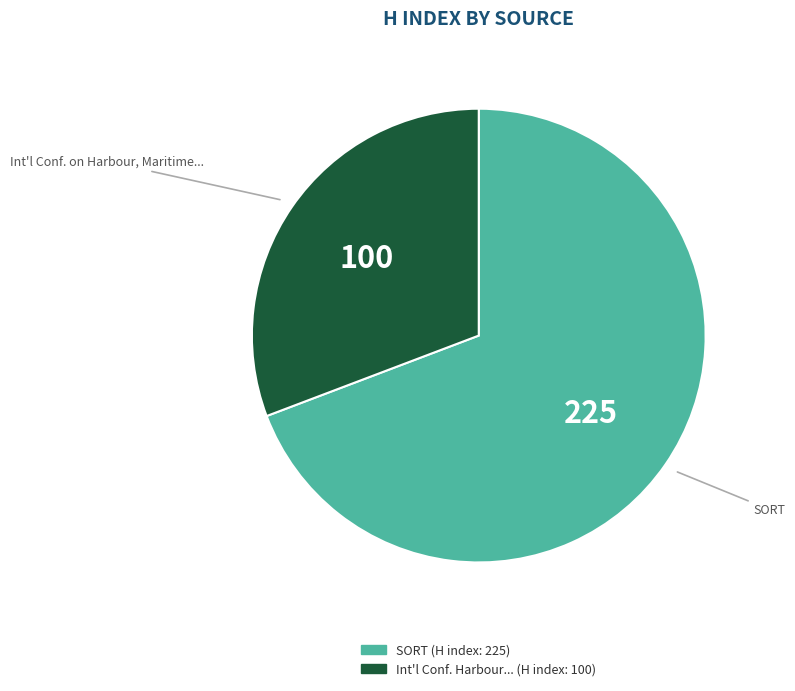

Is there any slice that represents more than half of the pie?

Yes